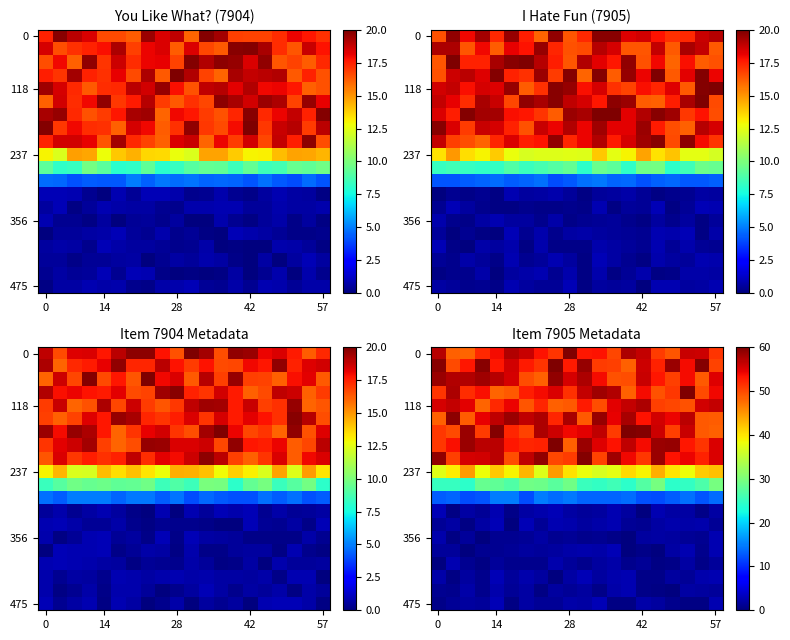

What is the difference between the highest and lowest values at 18?

59.4